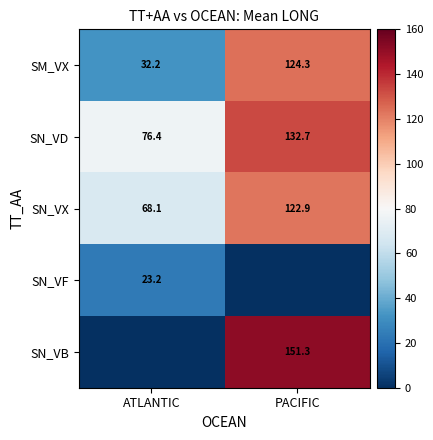

Which has a higher value, PACIFIC or ATLANTIC?

PACIFIC